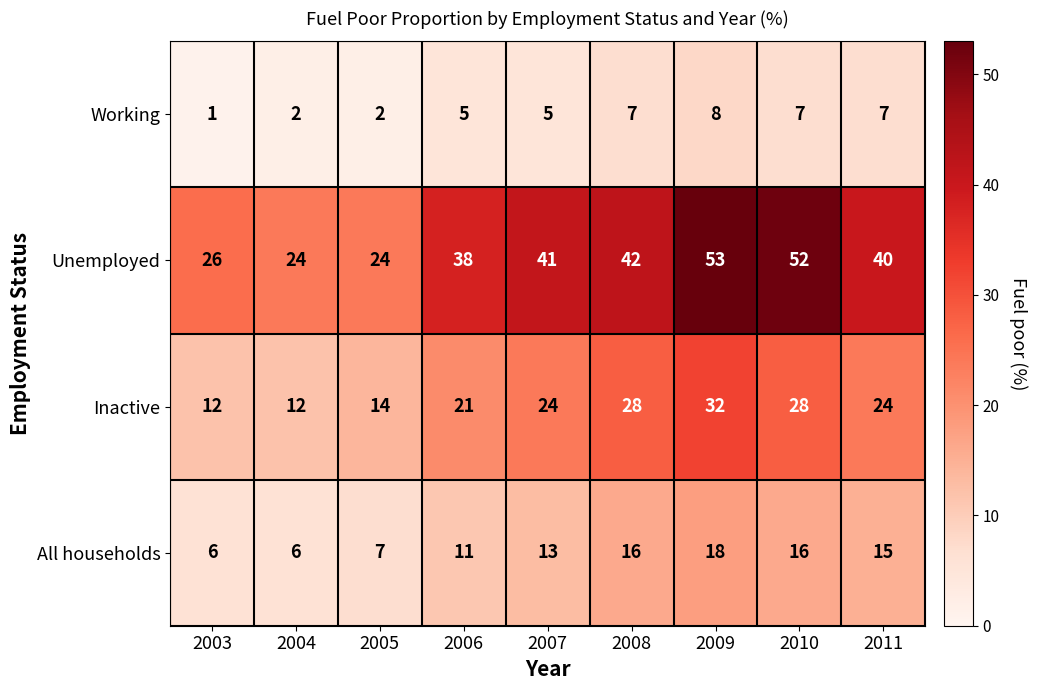

Count the number of data series in this chart.

4